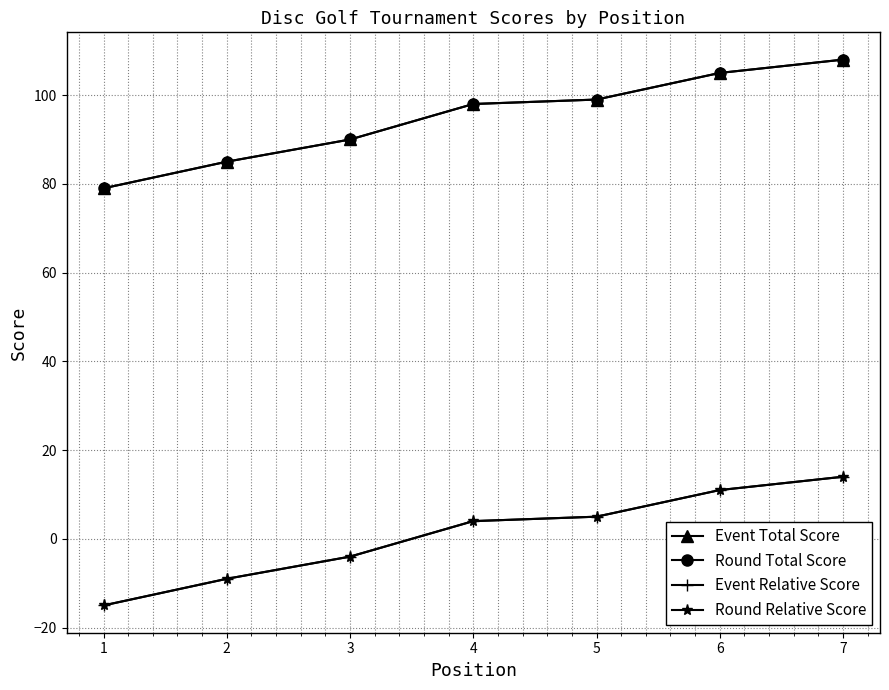

List the series in order of their peak value, highest first.

Event Total Score, Round Total Score, Event Relative Score, Round Relative Score